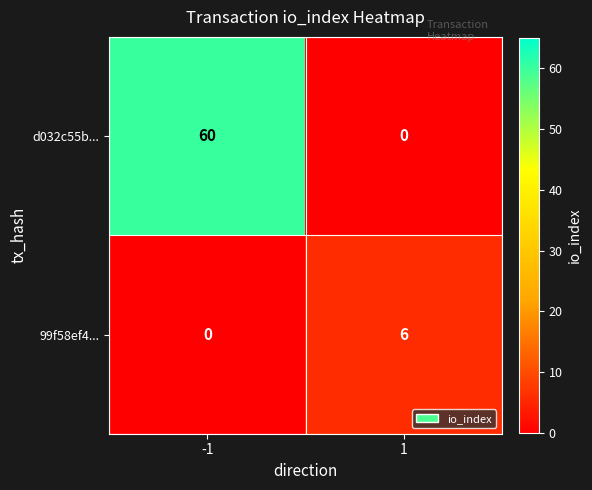

How many distinct data groups are displayed?

2